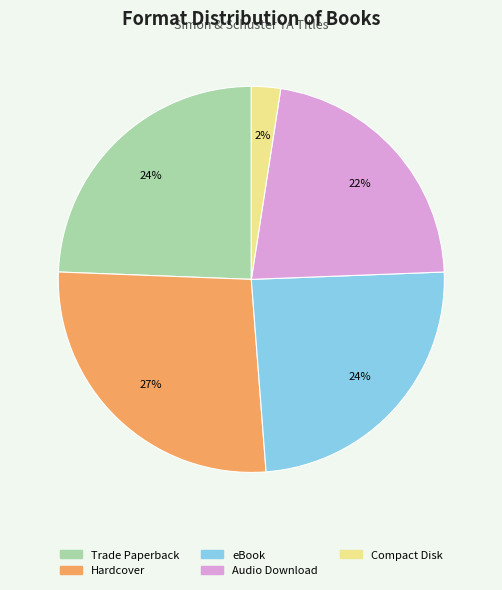

To the nearest percent, what percentage of the pie is eBook?

24%